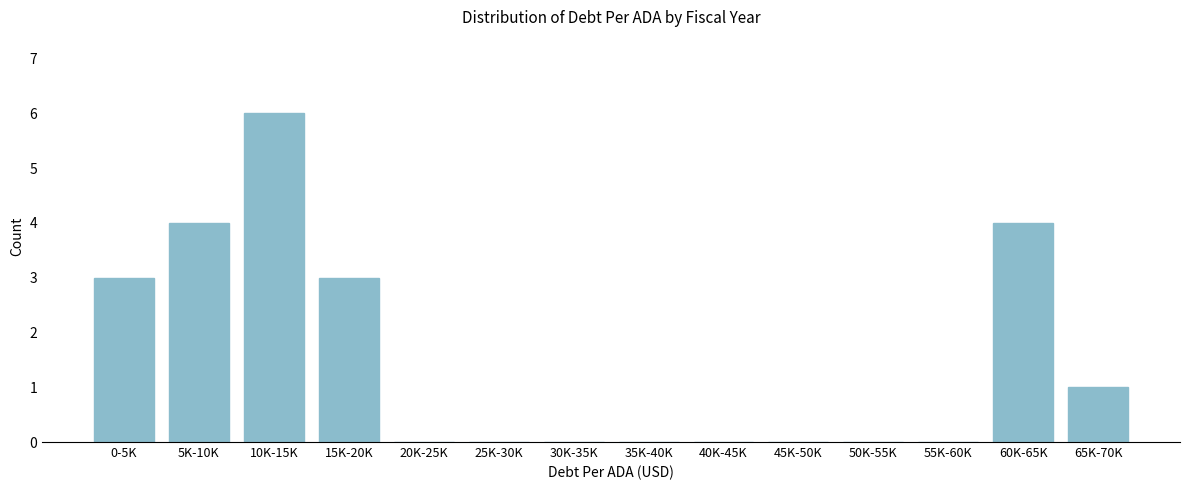

Reading left to right, list all the values displayed in this chart.

0-5K=3	5K-10K=4	10K-15K=6	15K-20K=3	20K-25K=0	25K-30K=0	30K-35K=0	35K-40K=0	40K-45K=0	45K-50K=0	50K-55K=0	55K-60K=0	60K-65K=4	65K-70K=1